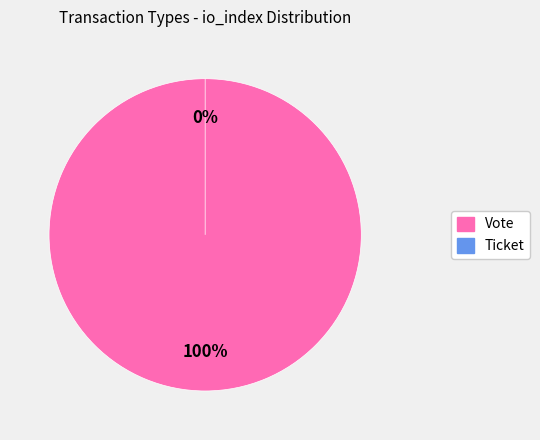

Rank the categories by value from lowest to highest.

Ticket, Vote